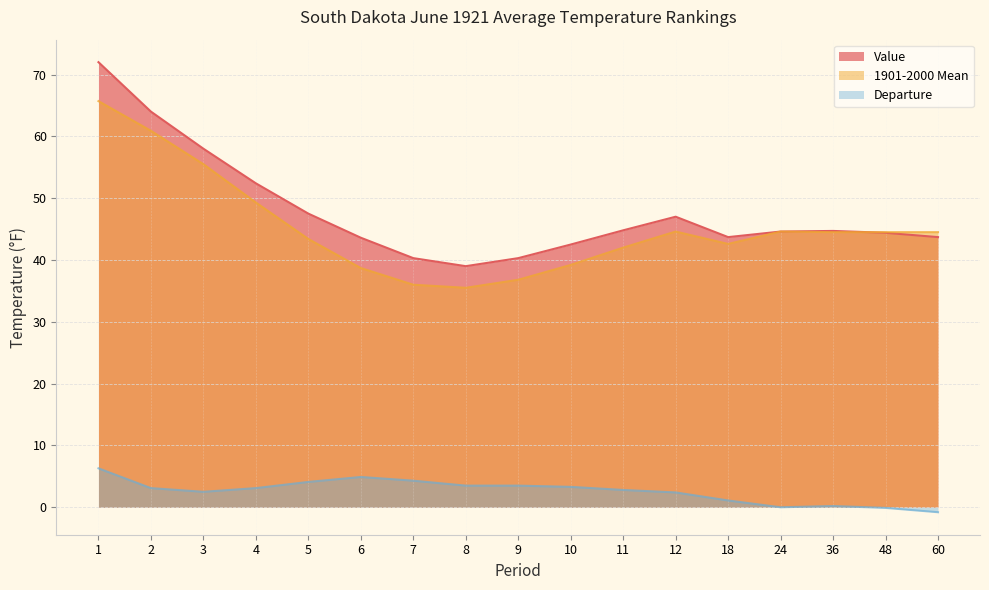

Which category has the highest value in the Departure series?

1